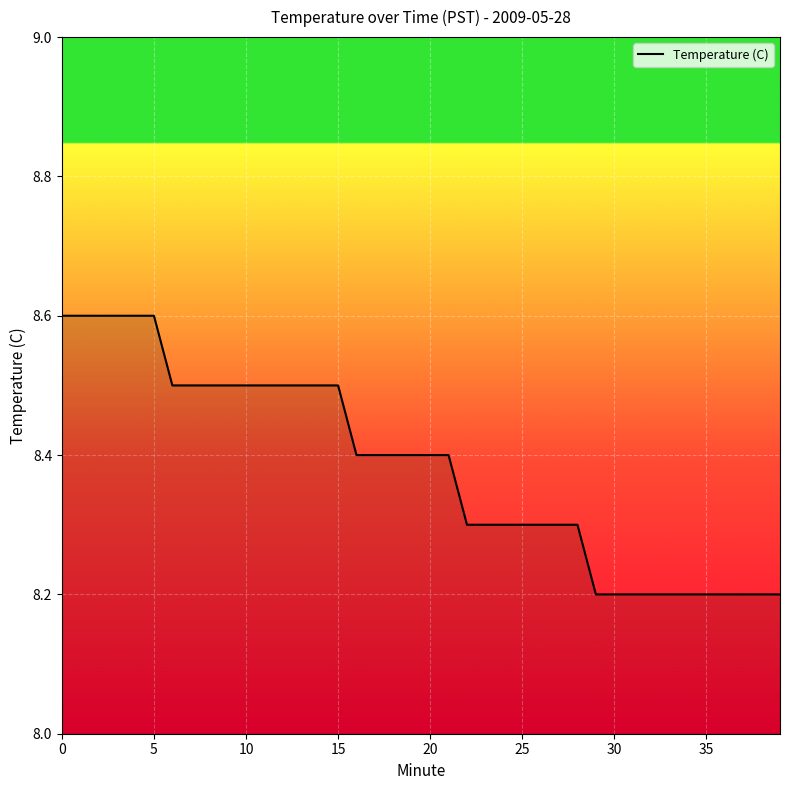

What is the maximum value shown in the chart?

8.6